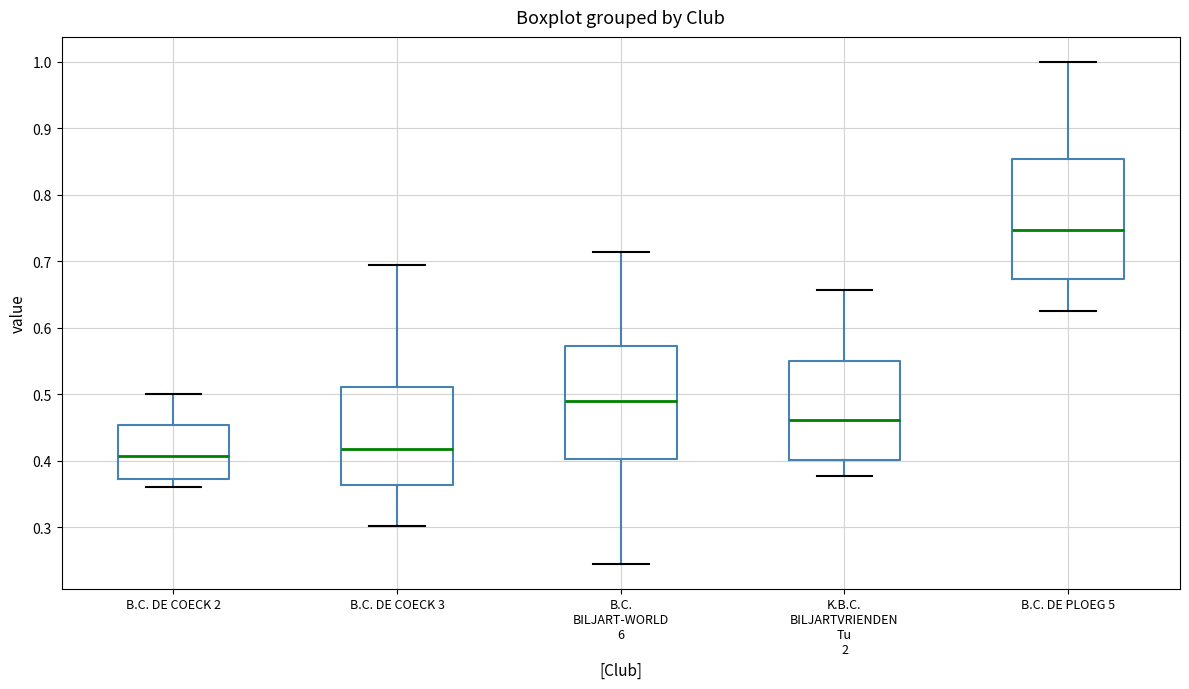

Reading left to right, transcribe this box plot: for each box, give where its median line is, the range the box spans, and where its two whiskers end, as read against the y-axis. The values are not printed on the chart, so give them approximately, as read against the axis.

B.C. DE COECK 2: median 0.41, box 0.37 to 0.45, whiskers 0.36 to 0.50
B.C. DE COECK 3: median 0.42, box 0.36 to 0.51, whiskers 0.30 to 0.69
B.C. BILJART-WORLD 6: median 0.49, box 0.40 to 0.57, whiskers 0.25 to 0.71
K.B.C. BILJARTVRIENDEN Tu 2: median 0.46, box 0.40 to 0.55, whiskers 0.38 to 0.66
B.C. DE PLOEG 5: median 0.75, box 0.67 to 0.85, whiskers 0.63 to 1.00